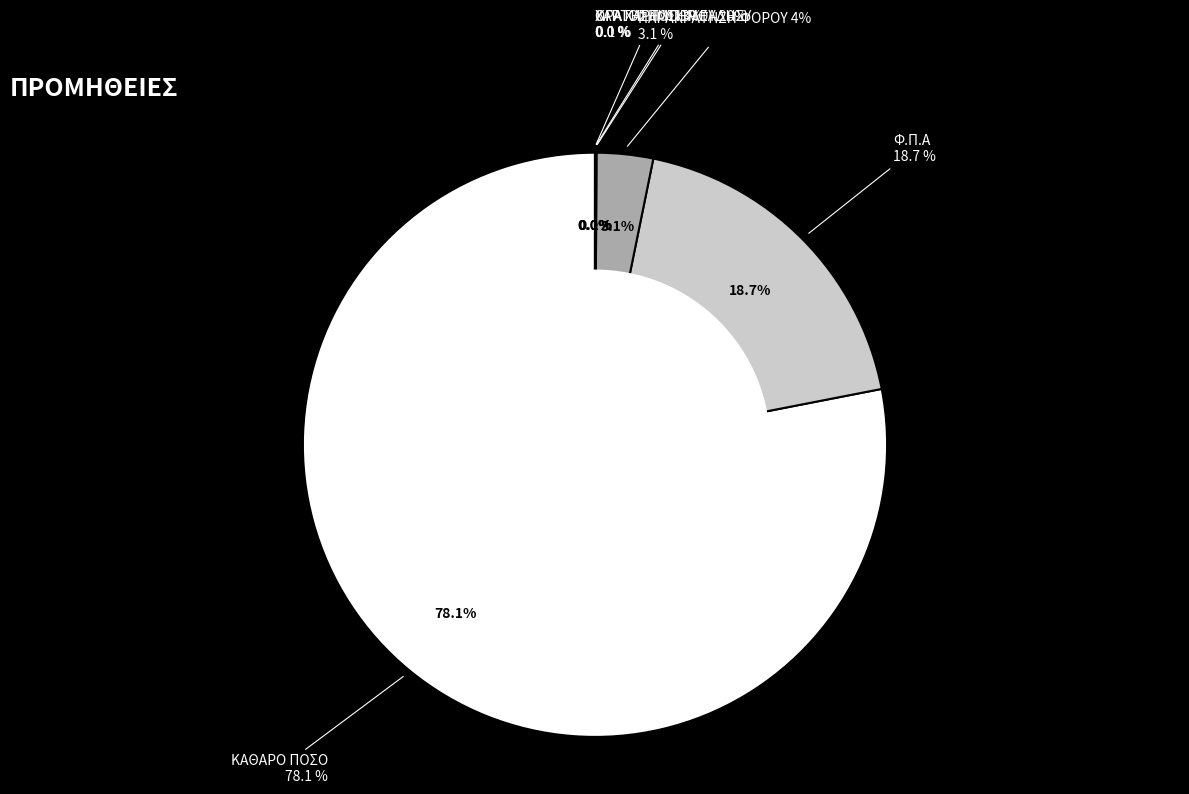

What is the largest slice in the pie chart?

ΚΑΘΑΡΟ ΠΟΣΟ